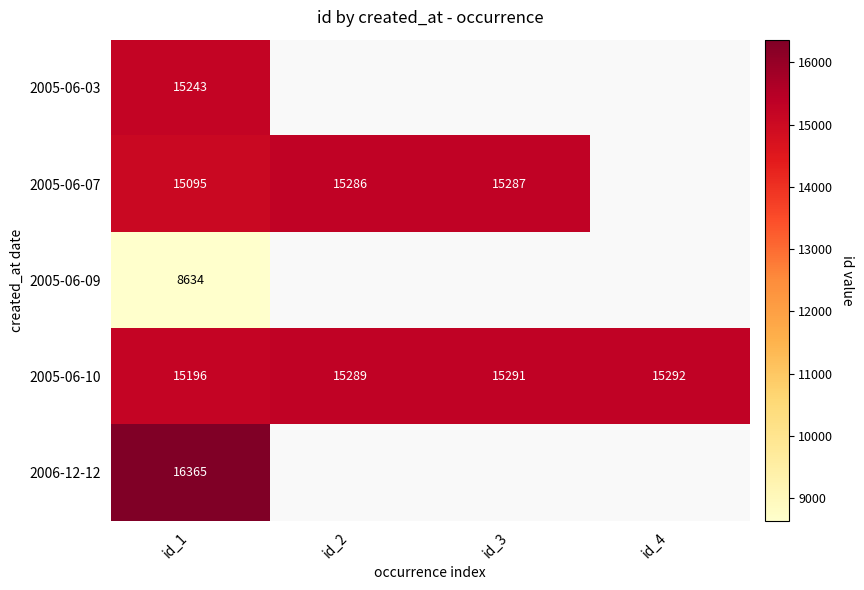

At which label does 2005-06-10 reach its minimum?

id_1